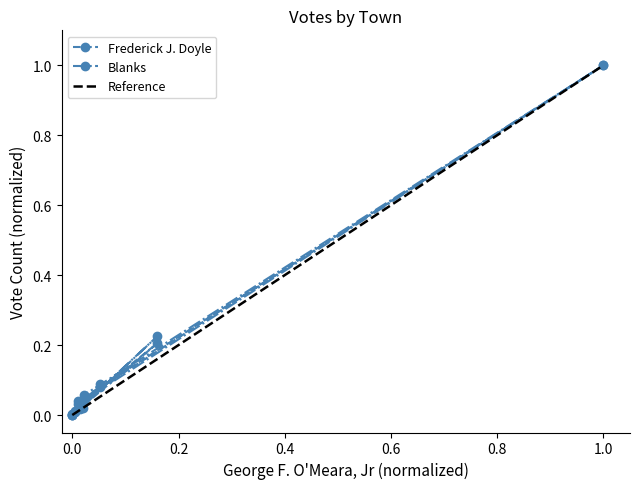

Is it true that Frederick J. Doyle equals 0.0 at 0.0?

True